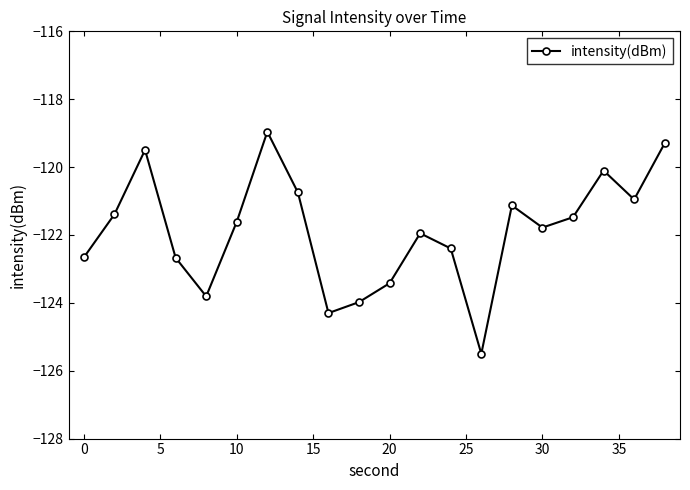

What is the greatest value displayed?

-119.0